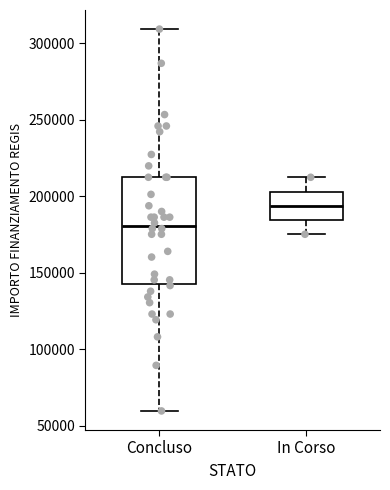

Reading left to right, transcribe this box plot: for each box, give where its median line is, the range the box spans, and where its two whiskers end, as read against the y-axis. The values are not printed on the chart, so give them approximately, as read against the axis.

Concluso: median 180000, box 145000 to 210000, whiskers 60000 to 310000
In Corso: median 195000, box 185000 to 205000, whiskers 175000 to 210000